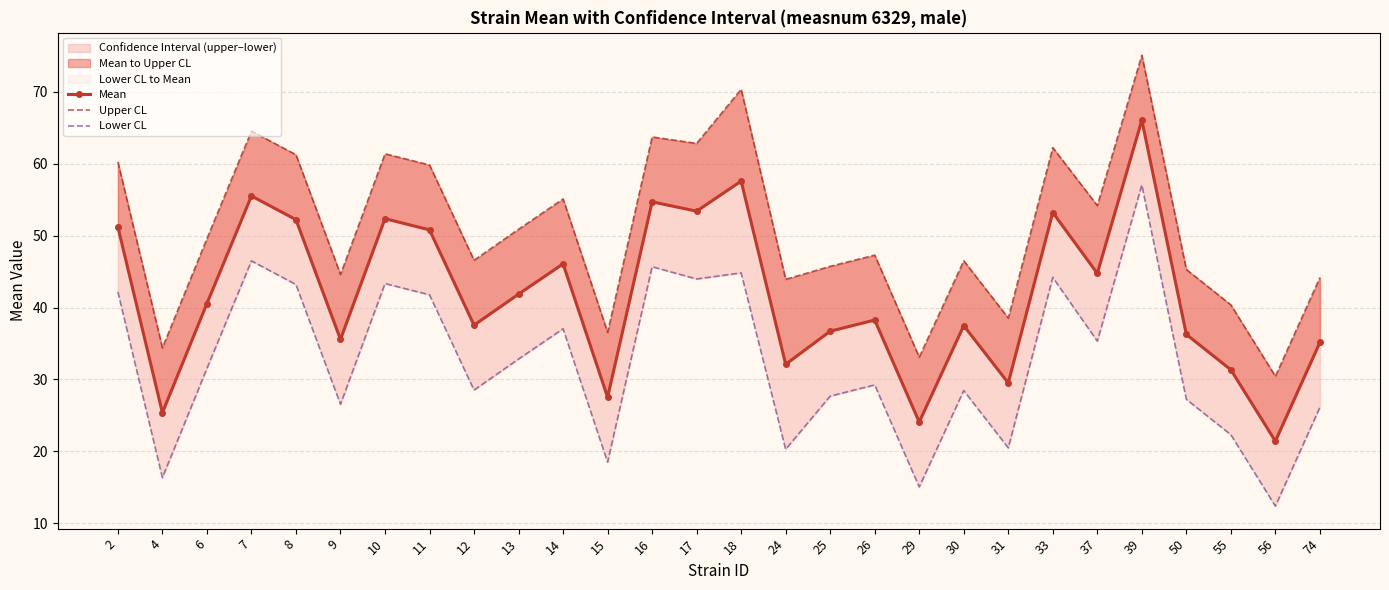

Is the value of Upper CL at 56 greater than the value of Mean at 10?

No